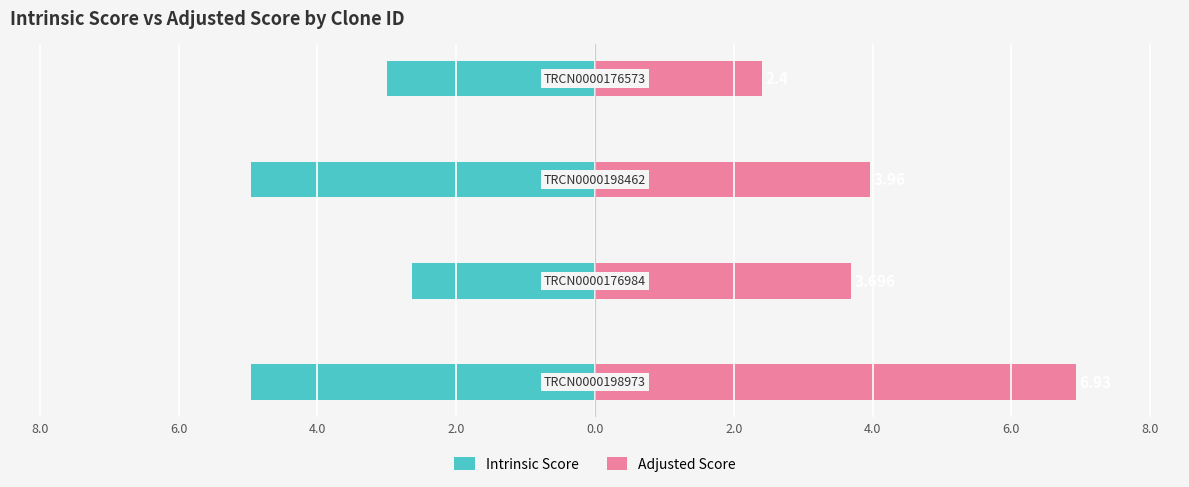

True or false: Adjusted Score has a value of 1.2 at 8.0.

False